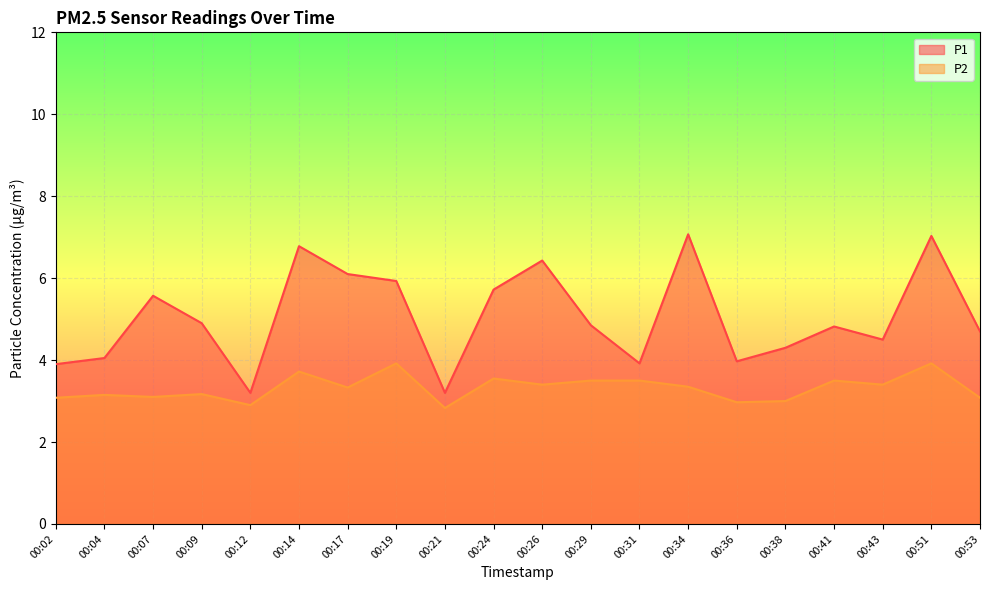

Rank the categories by P2 value from lowest to highest.

00:21, 00:12, 00:36, 00:38, 00:02, 00:53, 00:07, 00:04, 00:09, 00:17, 00:34, 00:26, 00:43, 00:29, 00:31, 00:41, 00:24, 00:14, 00:19, 00:51